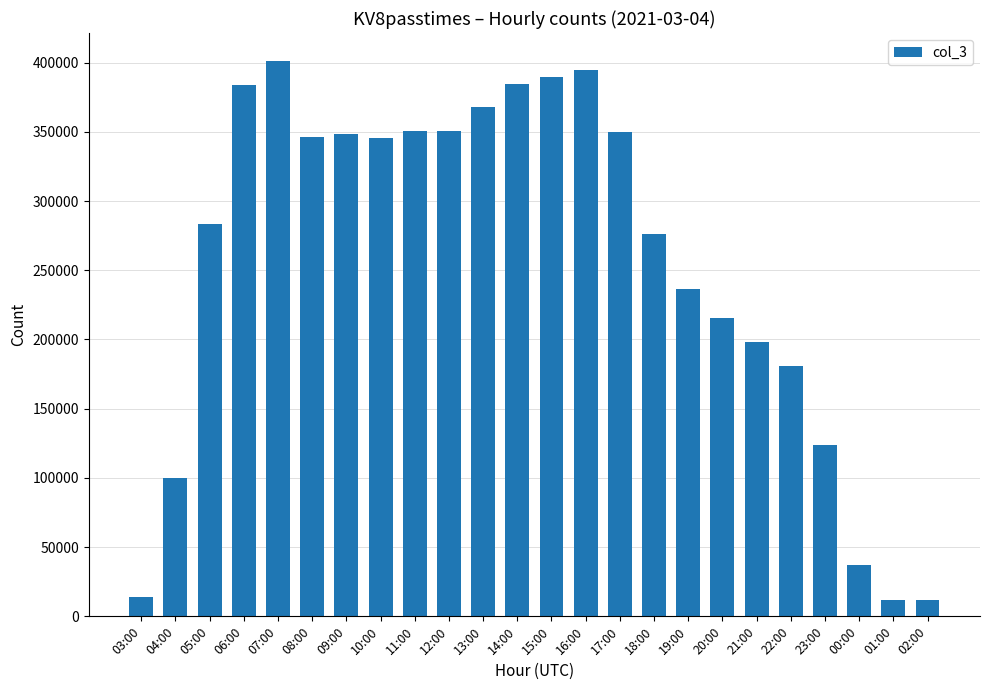

Where does the data first go above 345369?

06:00